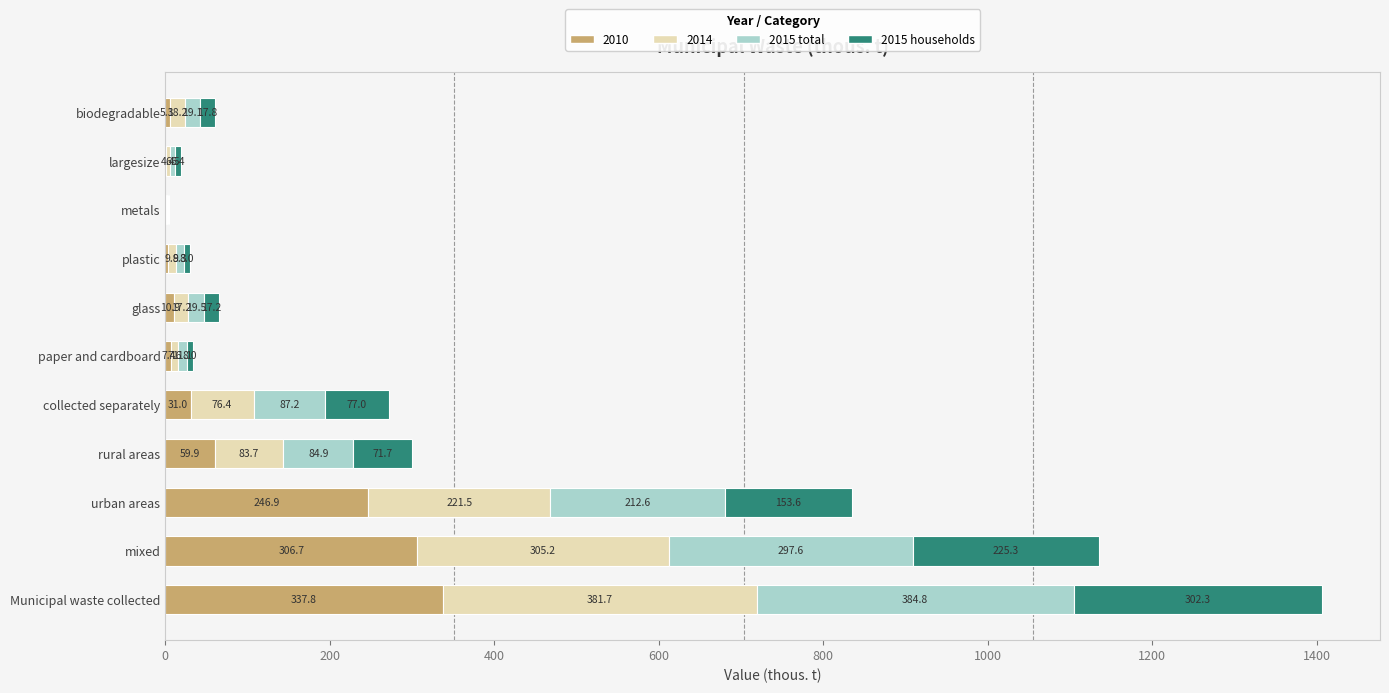

What is the sum of the 2010 values at rural areas and mixed?

366.6